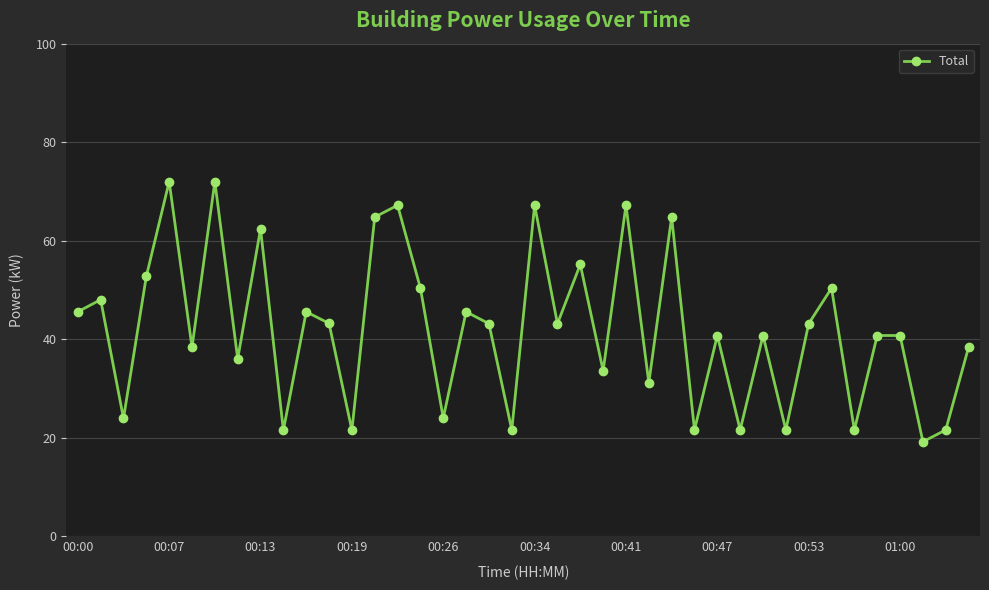

What is the sum of all values?

1684.8